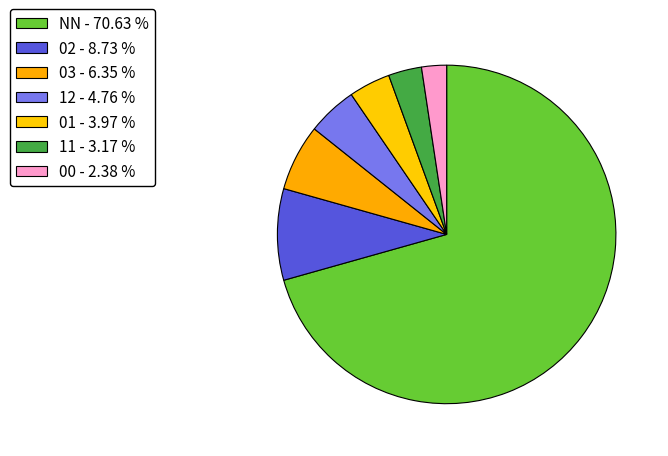

The NN slice represents 61% of the pie. True or false?

False